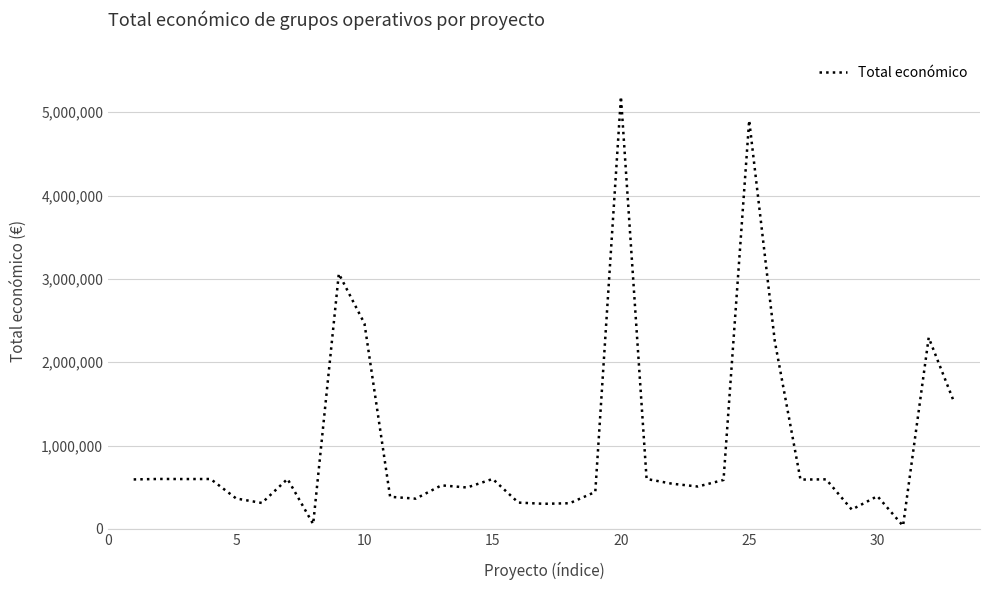

What is the greatest value displayed?

5187255